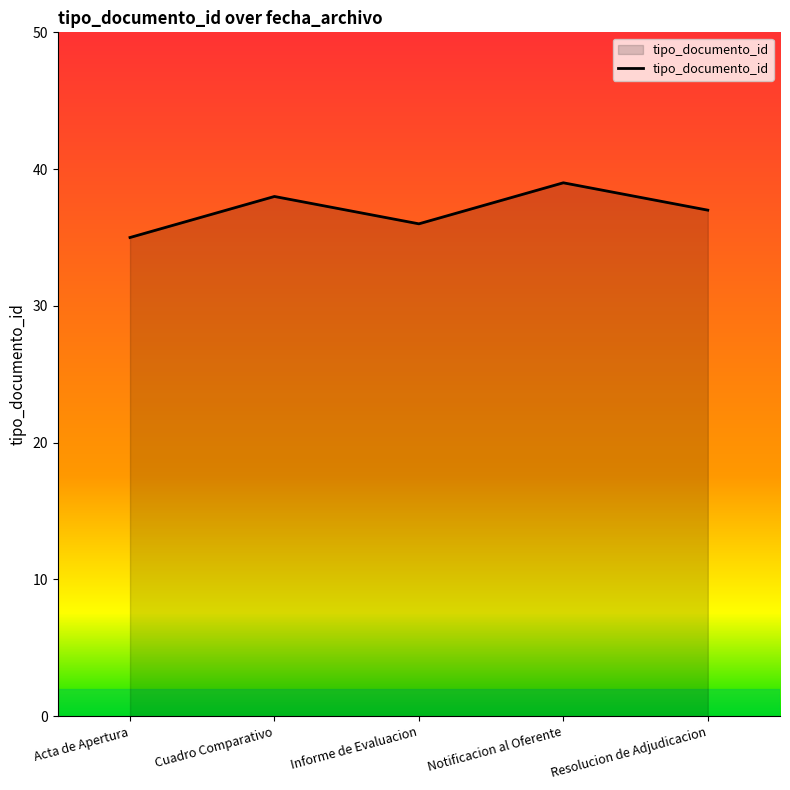

What is the difference between the maximum and minimum values?

4